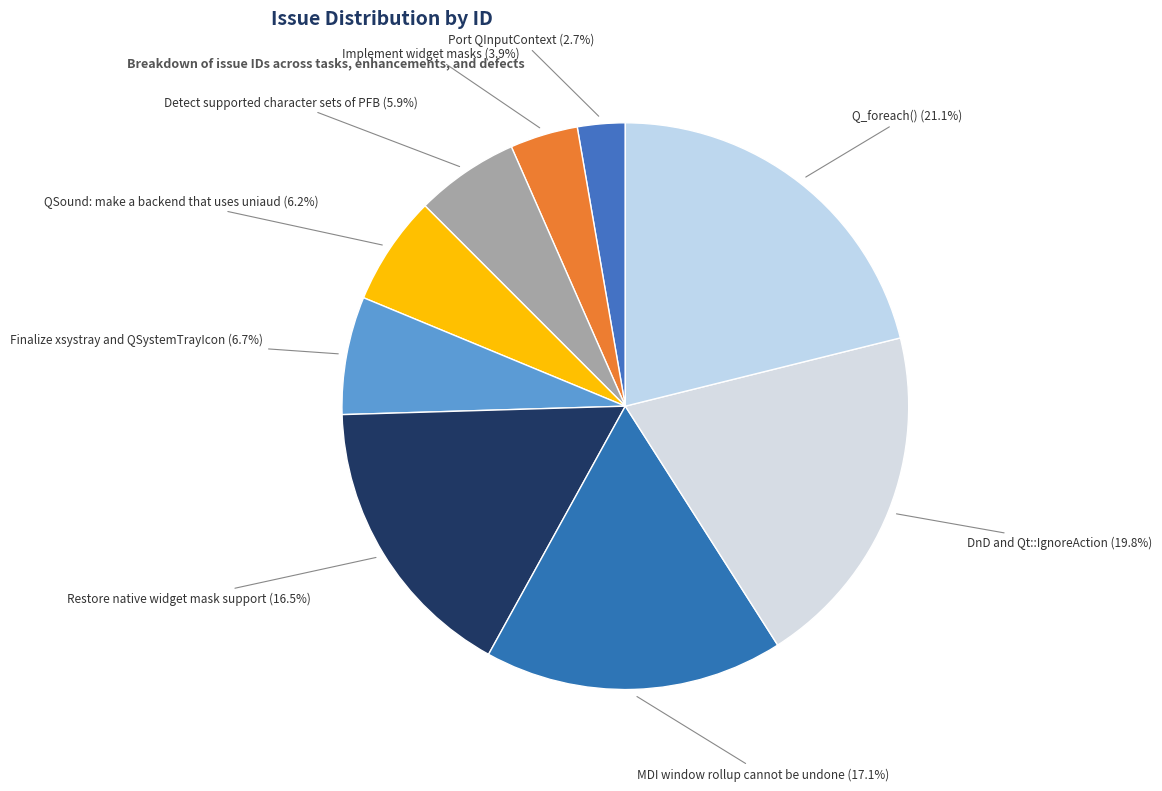

Is the sum of MDI window rollup cannot be undone and Finalize xsystray and QSystemTrayIcon greater than half?

No